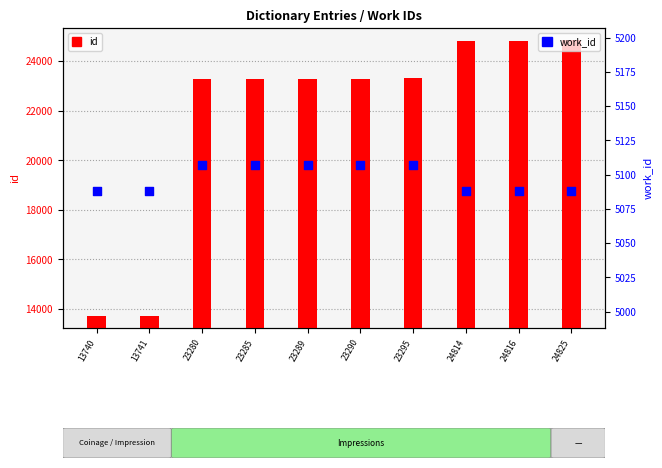

What is the total value across all series at 13741?

18829